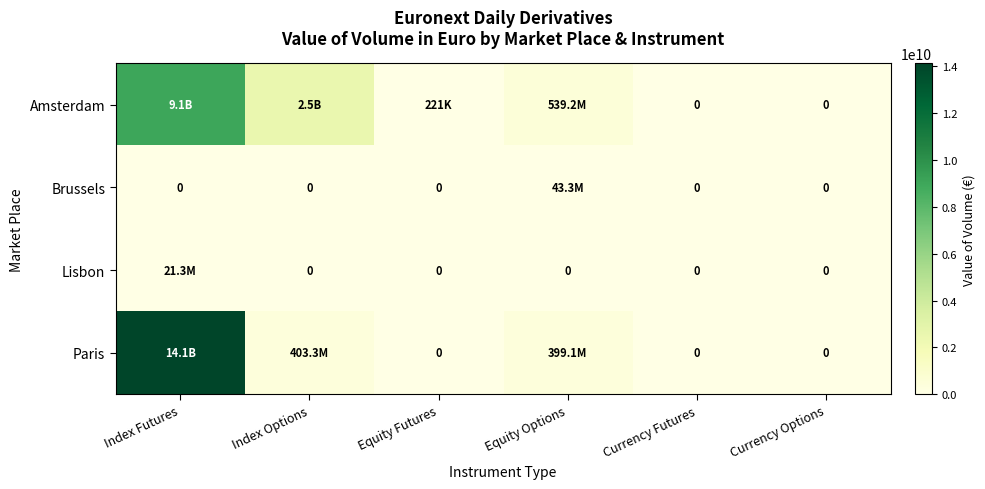

Rank the series by their maximum value, from highest to lowest.

Paris, Amsterdam, Brussels, Lisbon